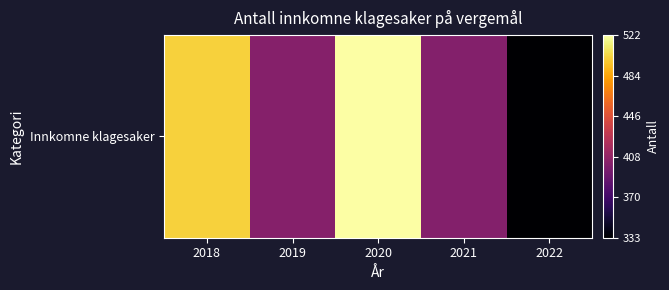

Which category has the highest value across all series?

2020